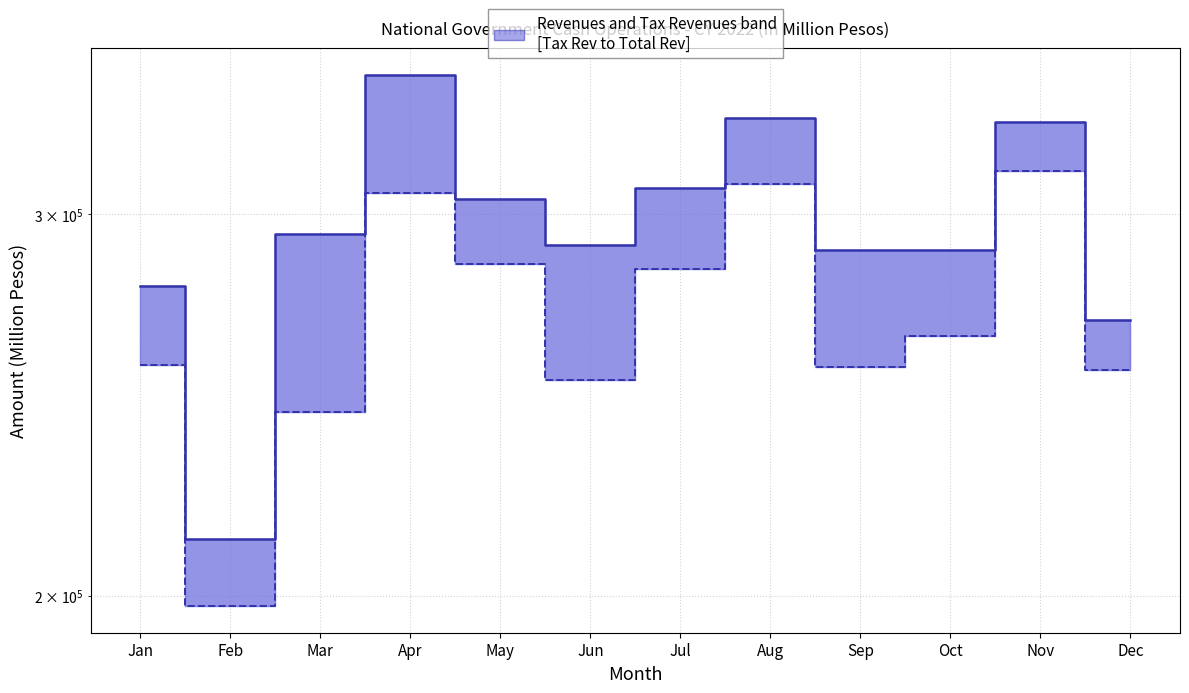

How many data points in Tax Revenues are less than 263704?

6